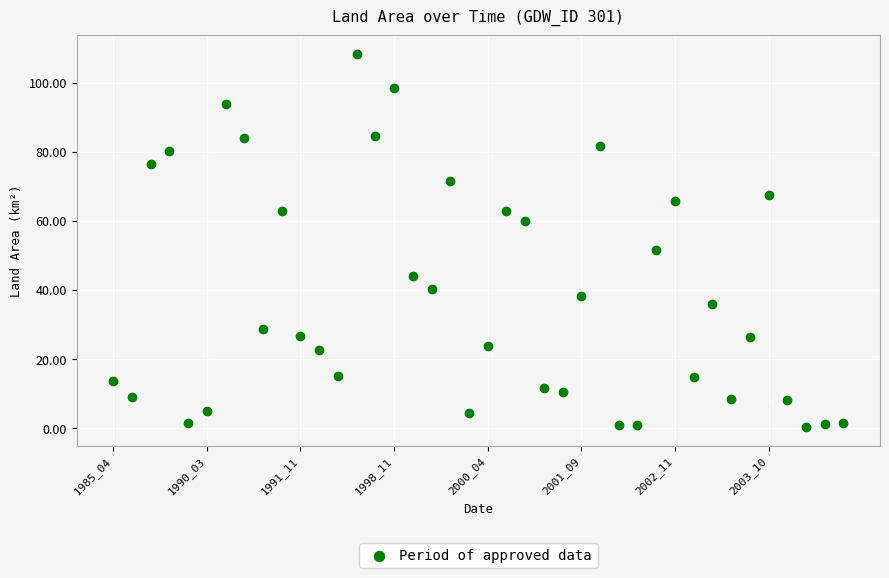

What is the range of Y values (max minus min)?

108.0